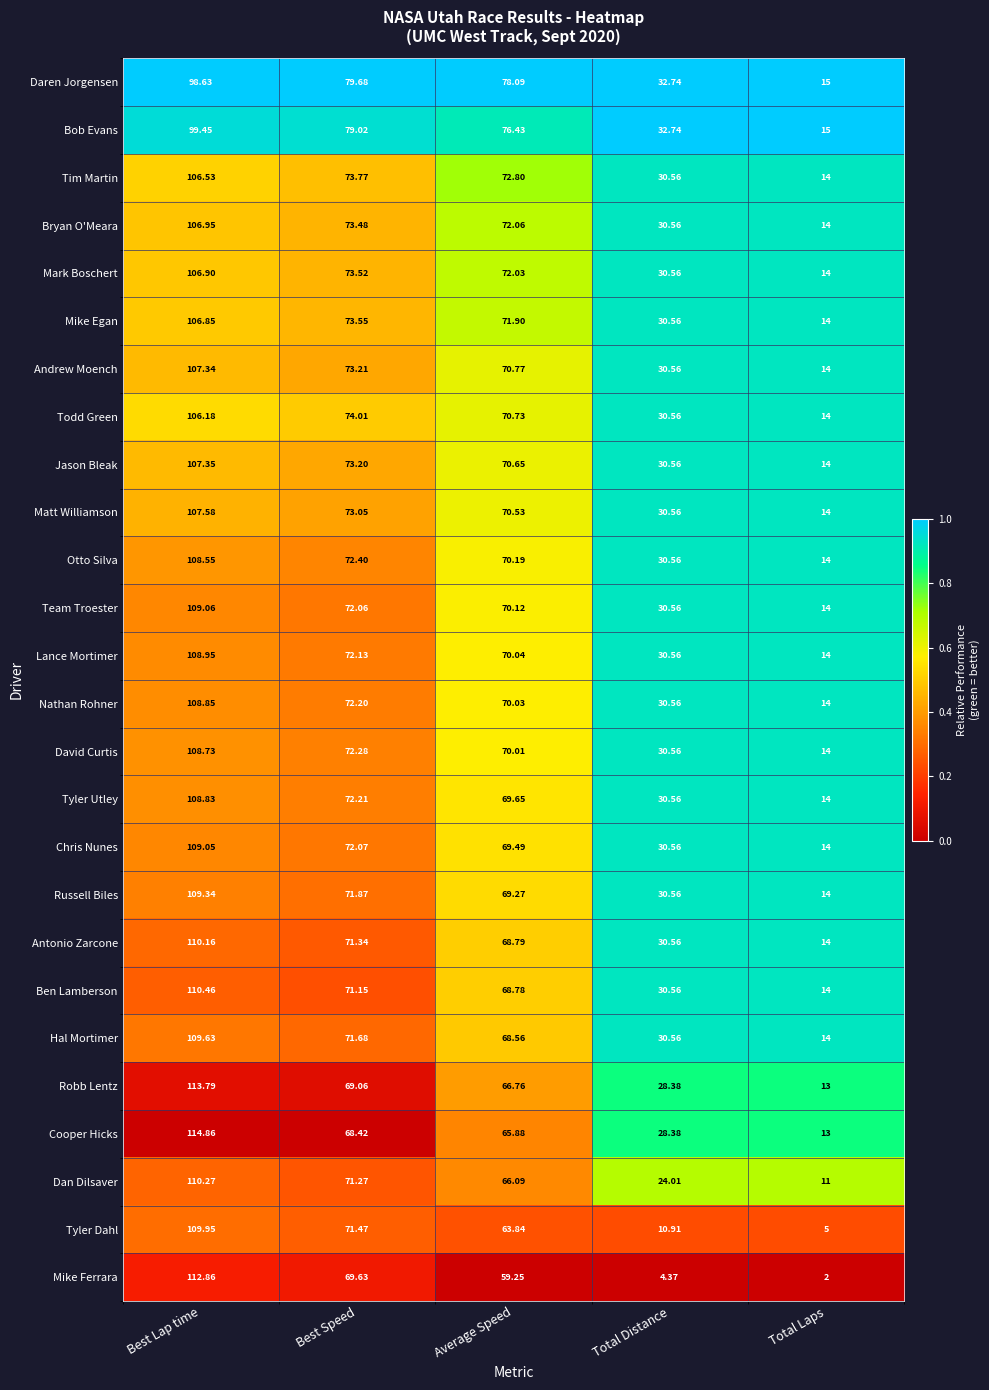

What is the total value across all series at Best Speed?

1887.7